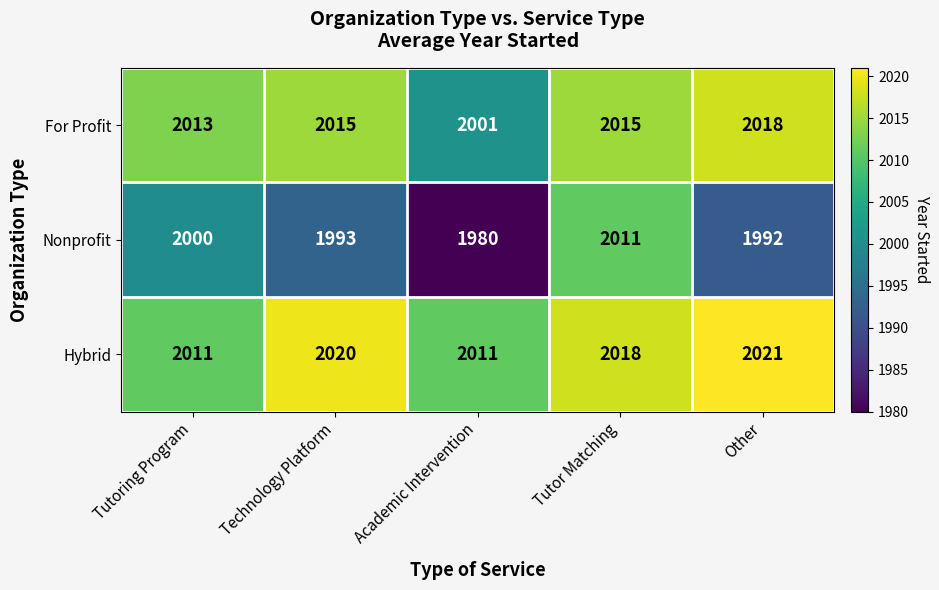

Which series changed the most between Tutor Matching and Other?

Nonprofit